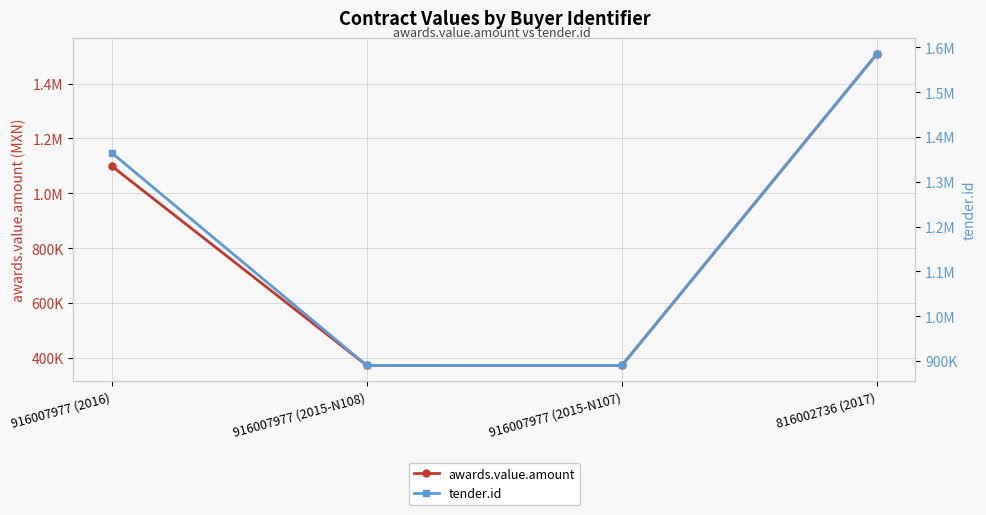

What is the sum of the tender.id values at 916007977 (2016) and 816002736 (2017)?

2951248.0